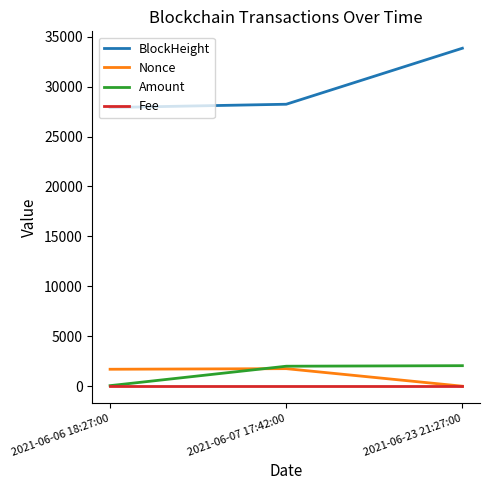

Which category has the lowest value in the Nonce series?

2021-06-23 21:27:00